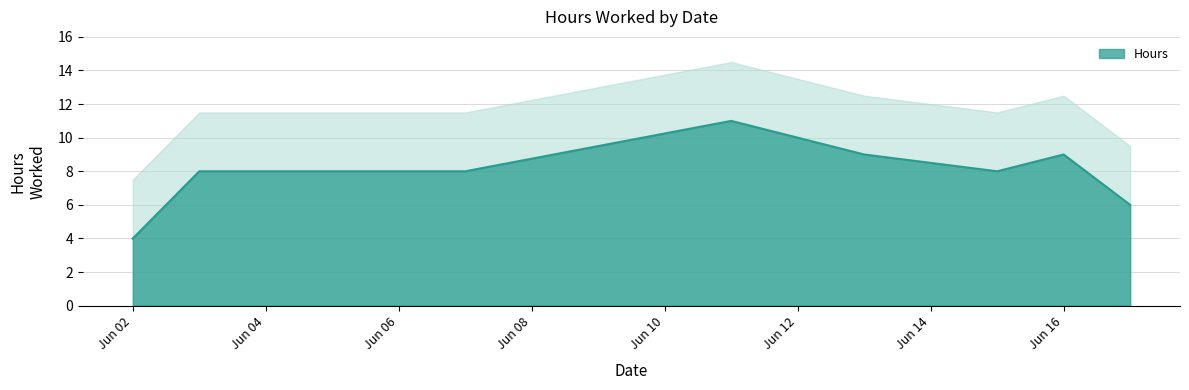

What is the highest value of the Hours series?

11